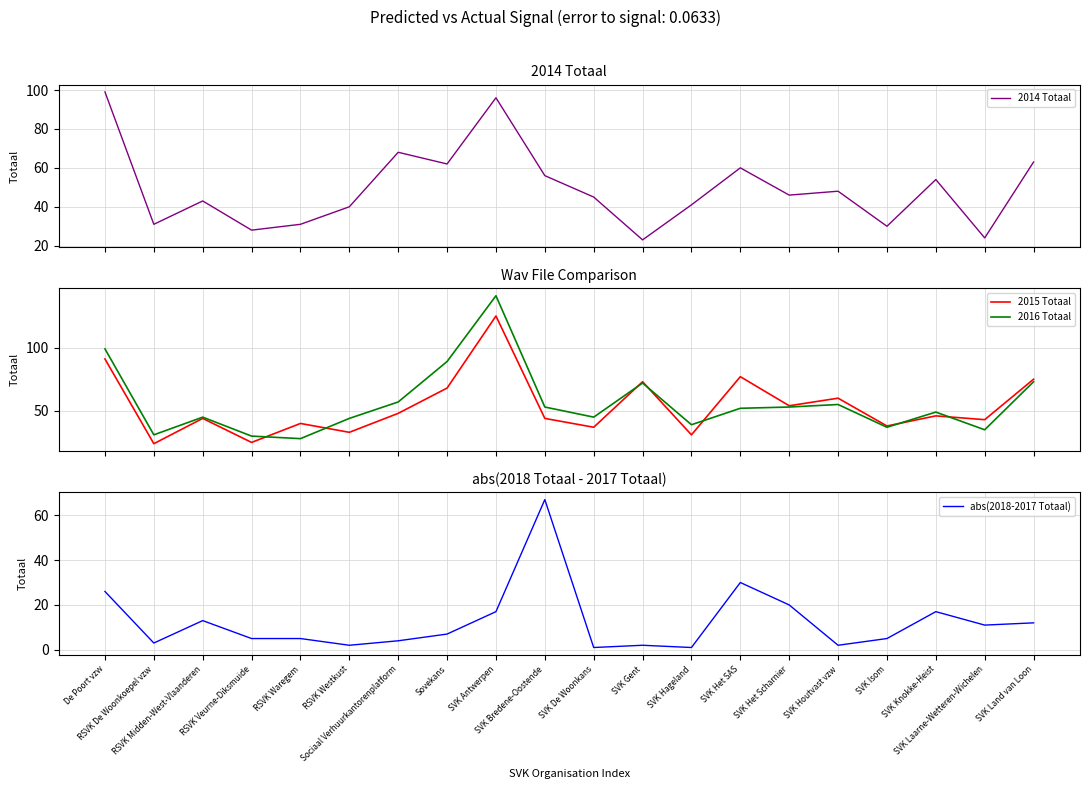

How many intersections are there between abs(2018-2017 Totaal) and 2014 Totaal?

2